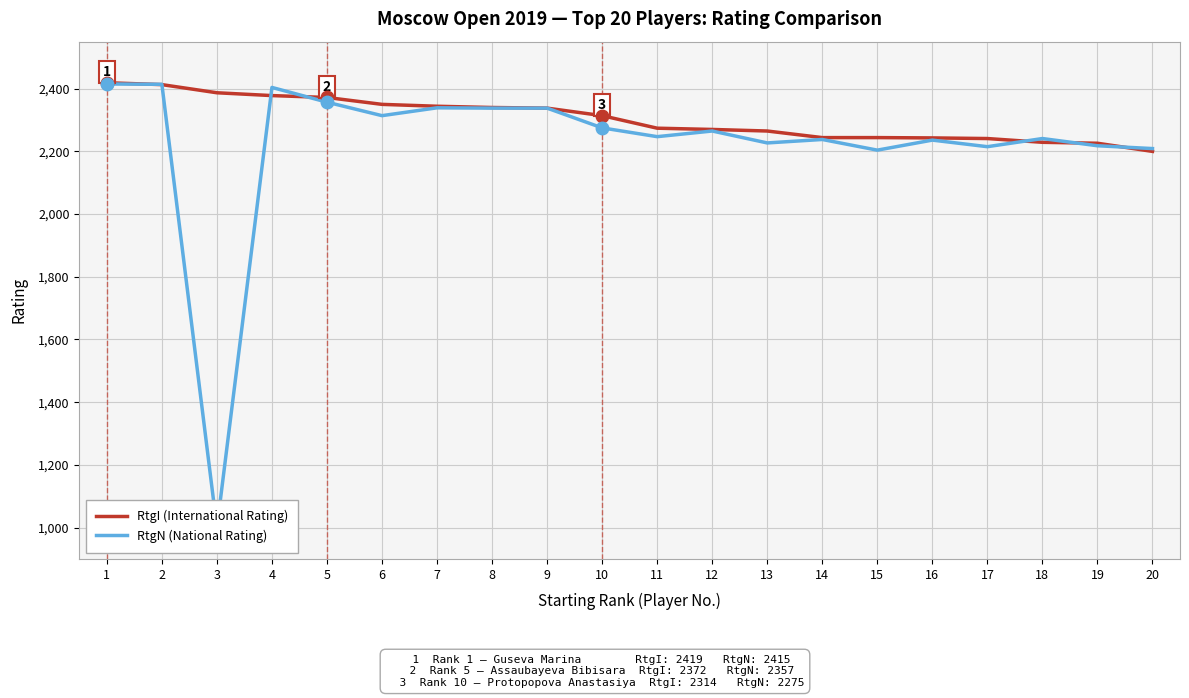

How many intersections are there between RtgI (International Rating) and RtgN (National Rating)?

7